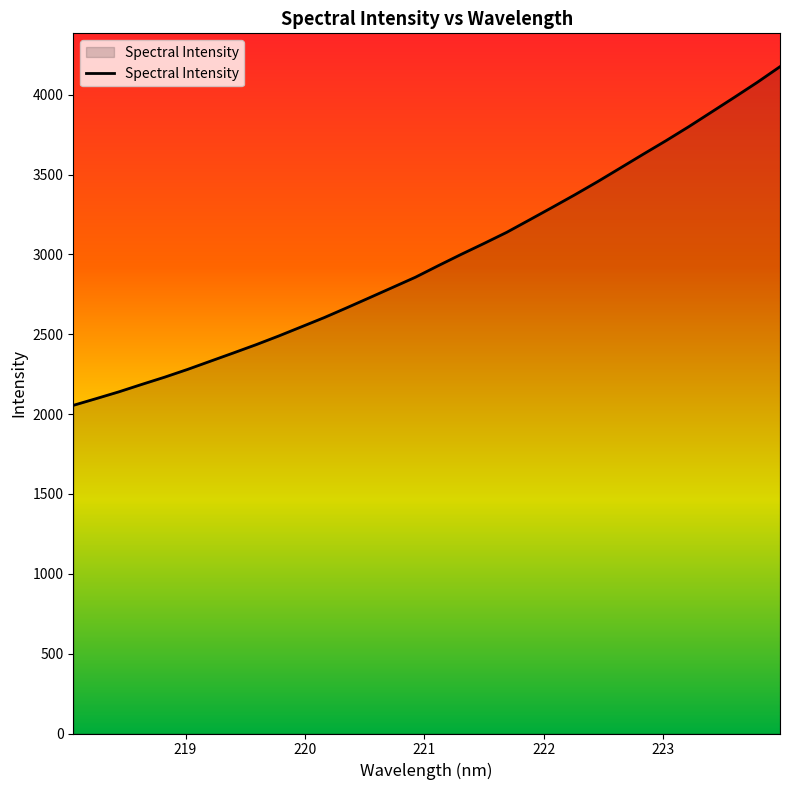

What is the difference between the maximum and minimum values?

2121.0